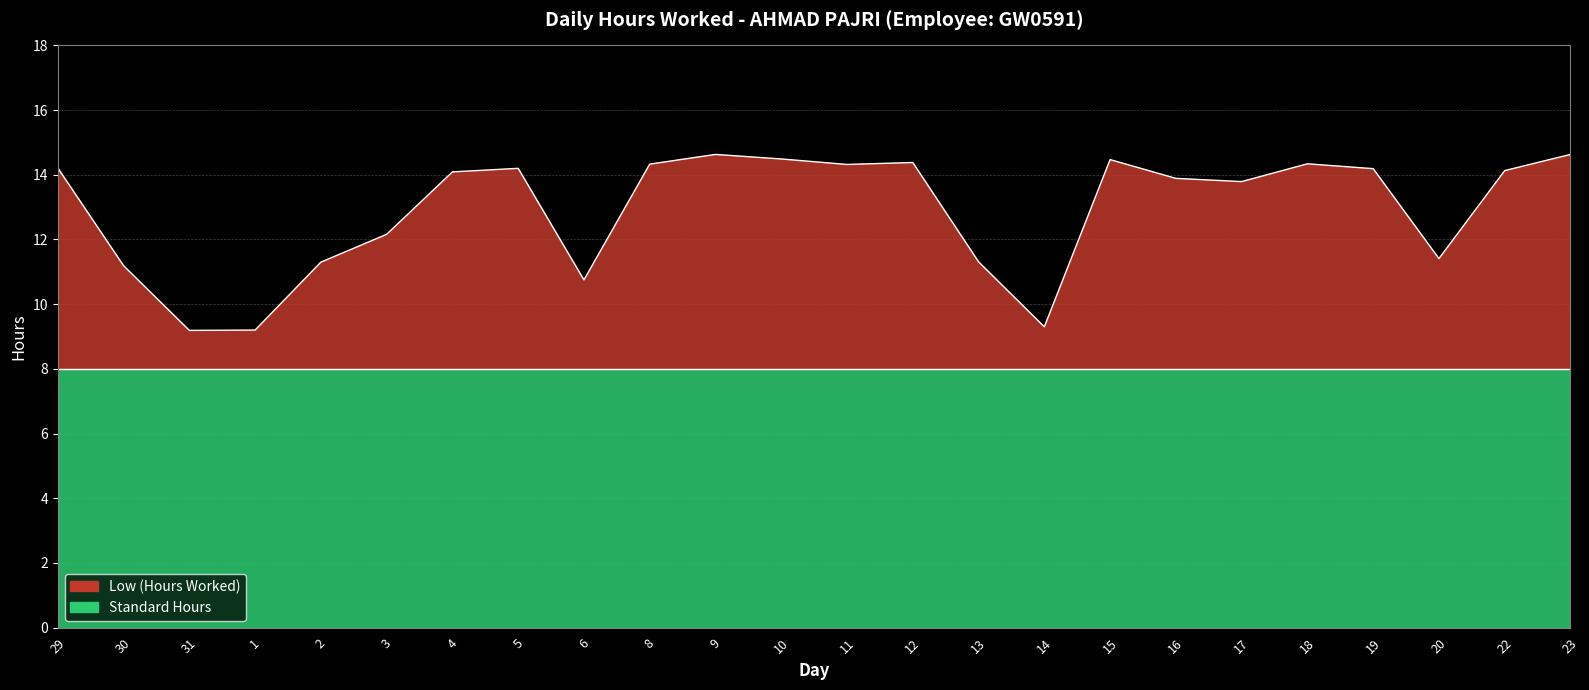

What is the average value?

12.9